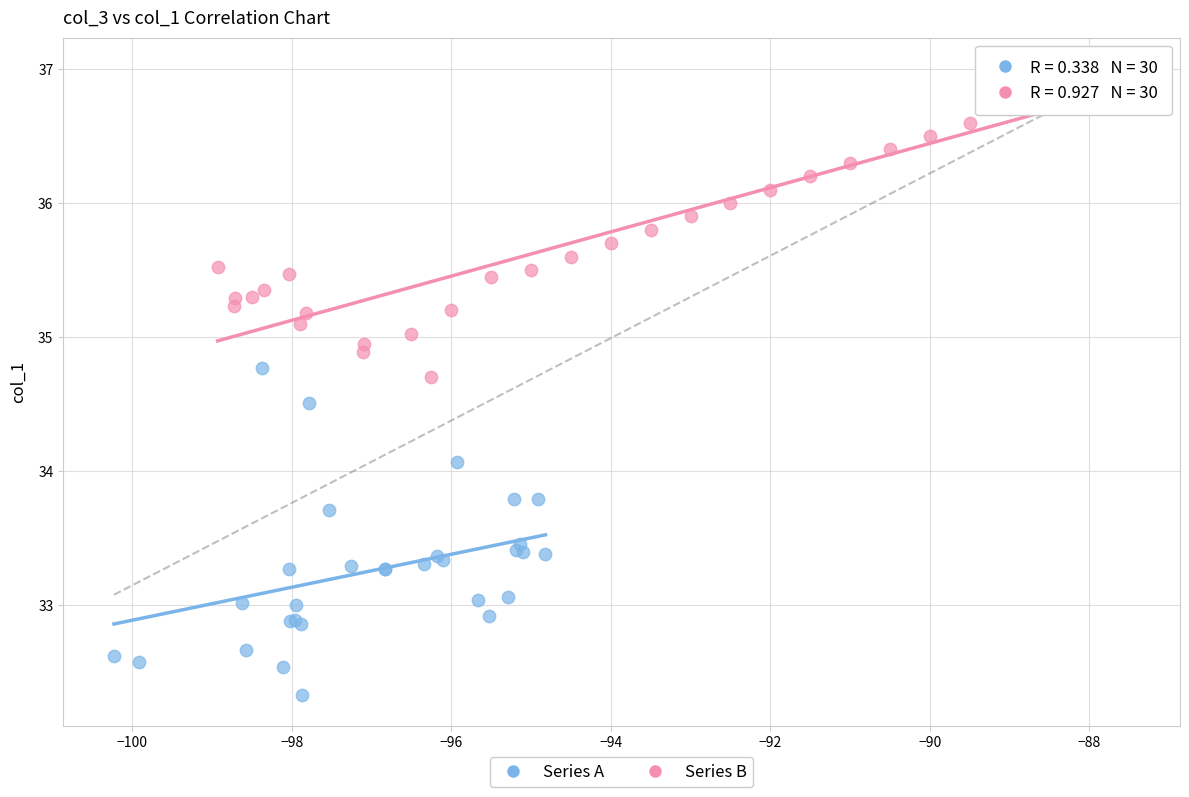

Which series reaches the maximum Y coordinate?

Series B